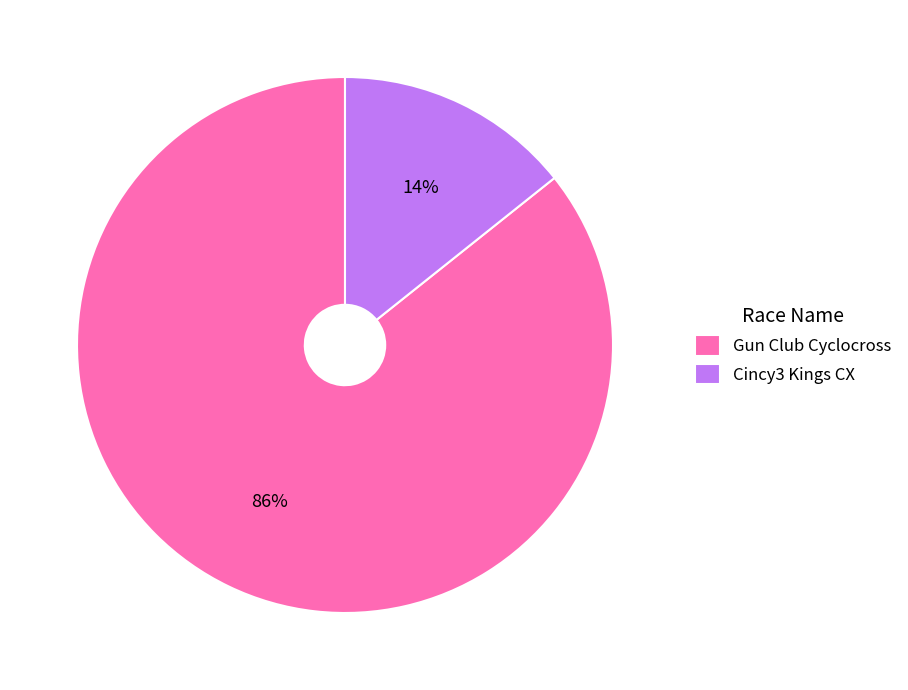

Between Cincy3 Kings CX and Gun Club Cyclocross, which is larger?

Gun Club Cyclocross